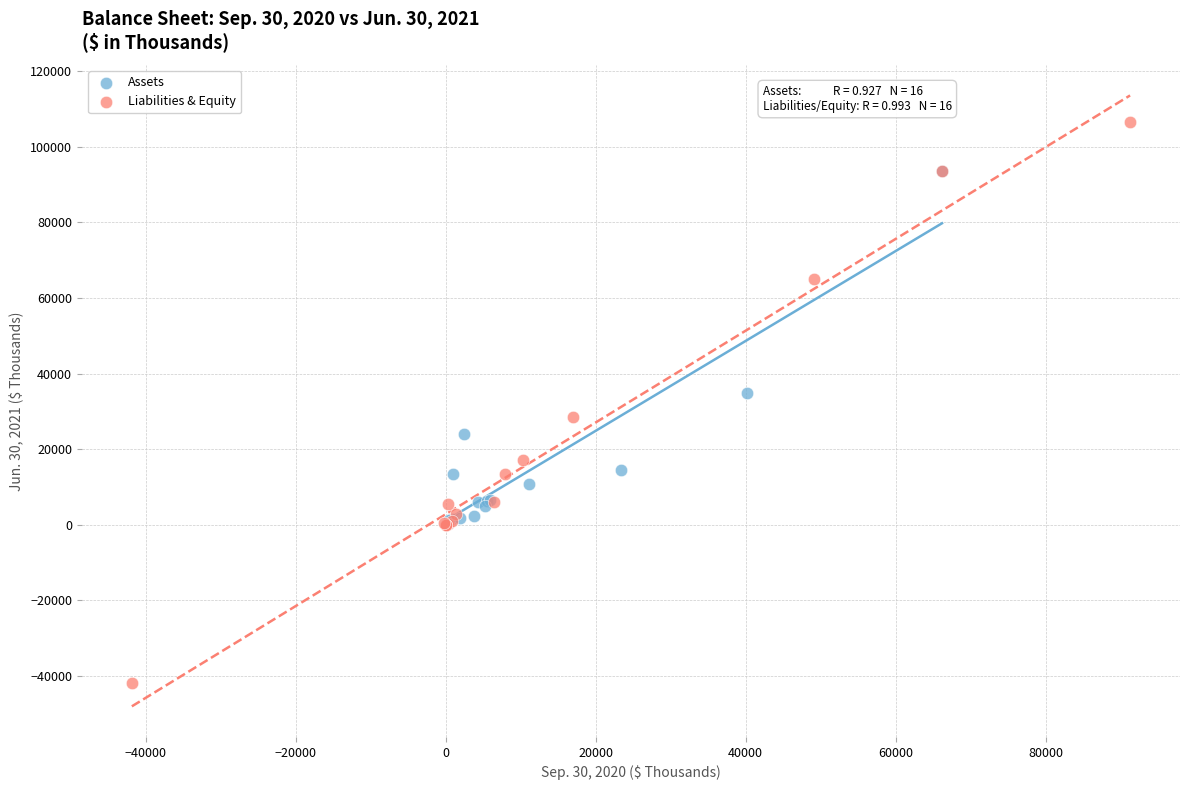

Which series reaches the minimum Y coordinate?

Liabilities & Equity